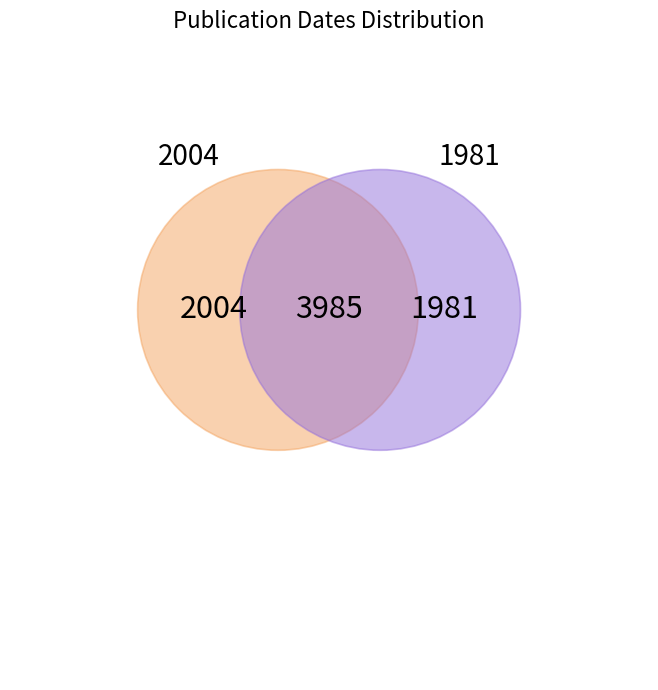

Which category accounts for the majority?

2004